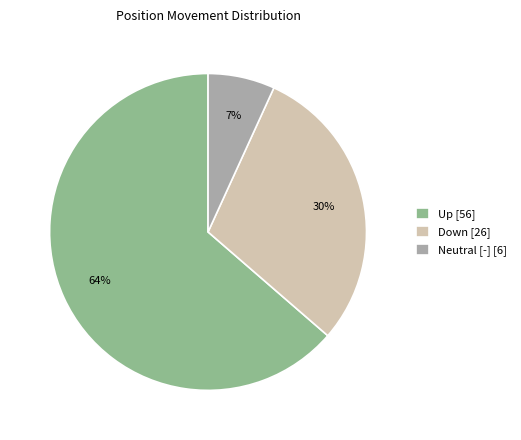

How many slices are in this pie chart?

3